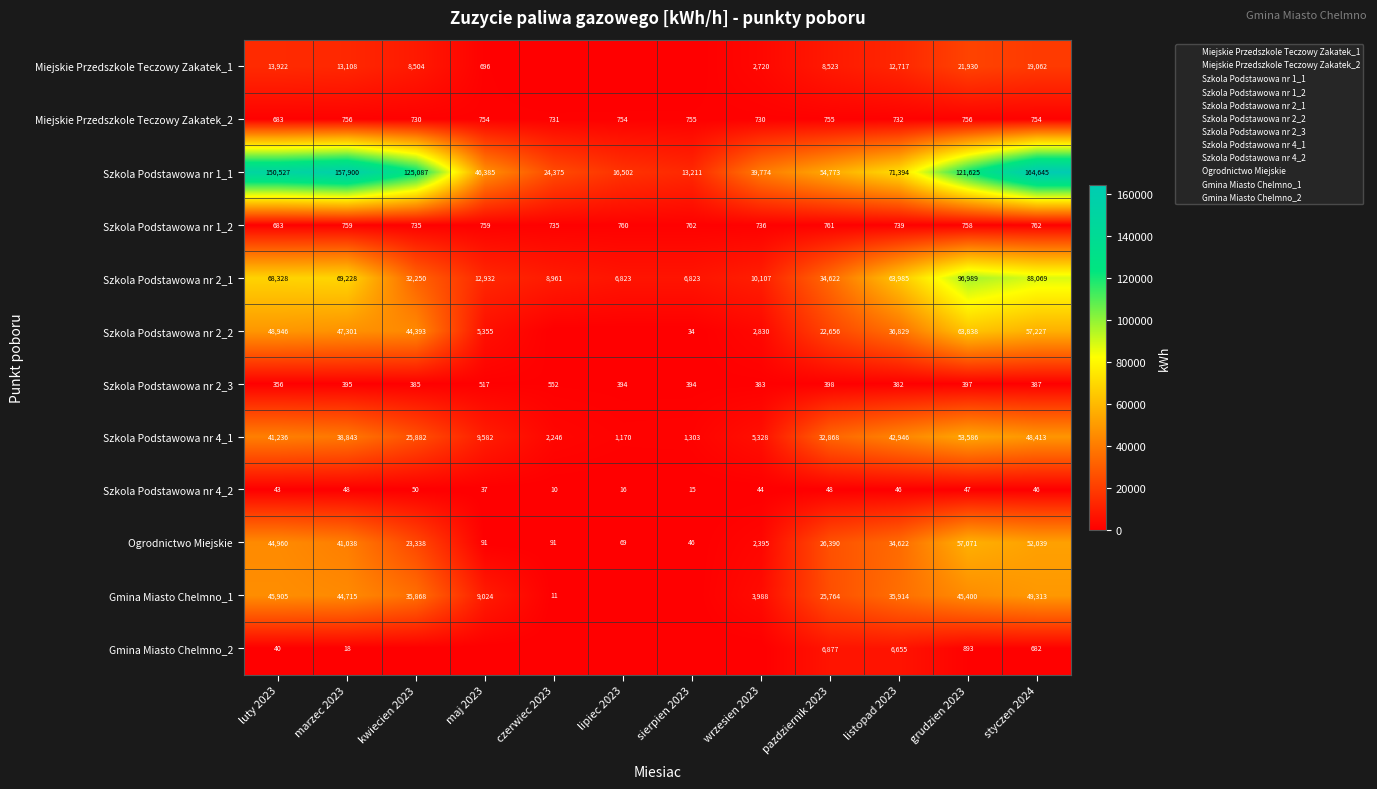

What is the average value of the Szkola Podstawowa nr 2_2 series?

27451